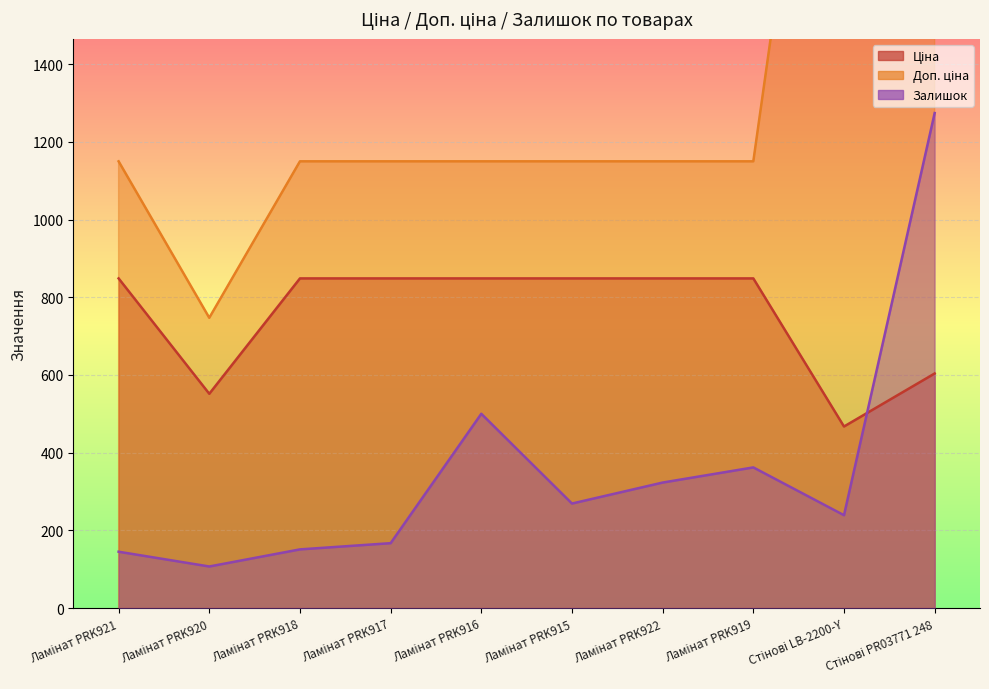

What is the label of the 5th point from the right?

Ламінат PRK915